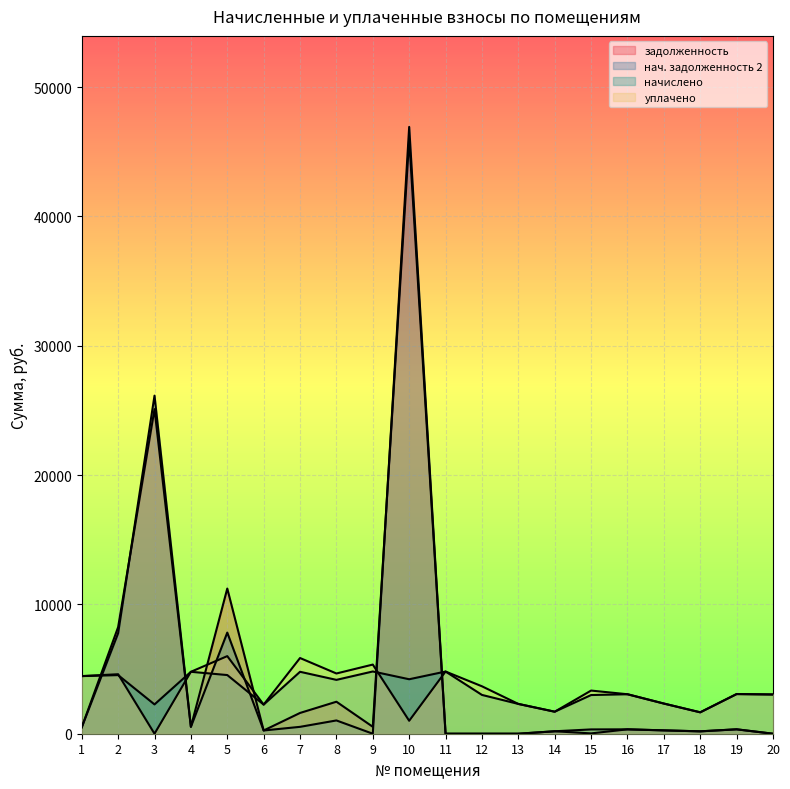

Reading left to right, transcribe all the data shown in this chart.

задолженность: 495.0	8245.2	25100.0	532.1	11226.2	250.2	1606.0	2474.6	534.8	45998.3	0.0	0.0	0.0	189.2	25.6	339.2	259.2	183.9	340.8	0.0
нач. задолженность 2: 495.0	7770.8	26141.2	532.1	7819.6	250.2	532.1	1026.7	0.0	46920.2	0.0	0.0	0.0	189.2	332.3	339.2	259.2	183.9	340.8	0.0
начислено: 4455.2	4531.5	2265.8	4789.1	4536.3	2251.4	4789.1	4164.2	4812.9	4211.9	4808.2	3000.3	2303.9	1702.9	2990.8	3052.8	2332.5	1655.2	3067.1	3033.7
уплачено: 4455.2	4600.0	0.0	4789.1	6000.0	2251.4	5853.3	4657.2	5347.1	1000.0	4808.2	3667.7	2304.0	1702.9	3337.1	3052.8	2332.5	1655.2	3067.1	3033.7